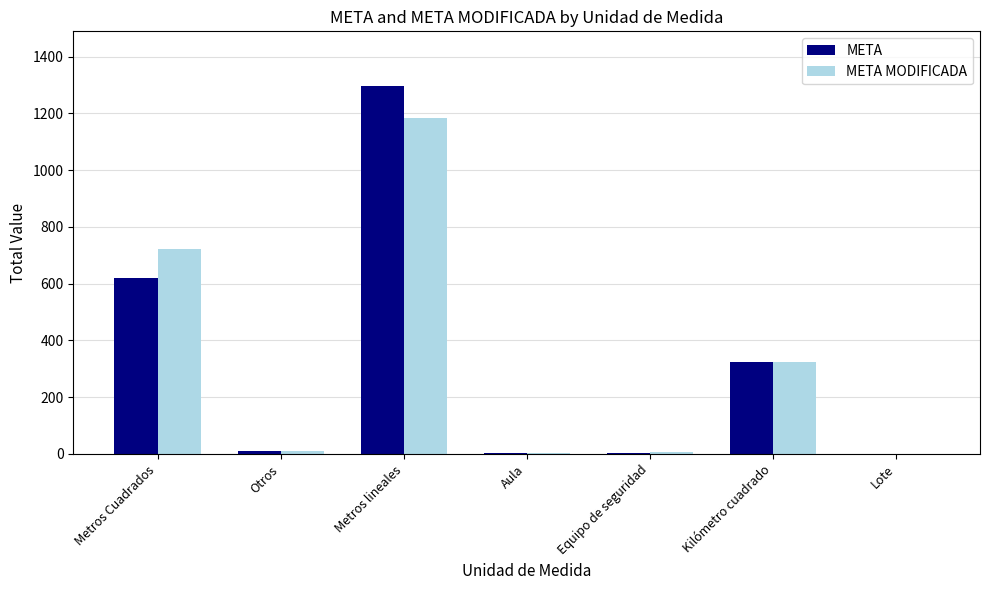

What is the sum of all META MODIFICADA values?

2251